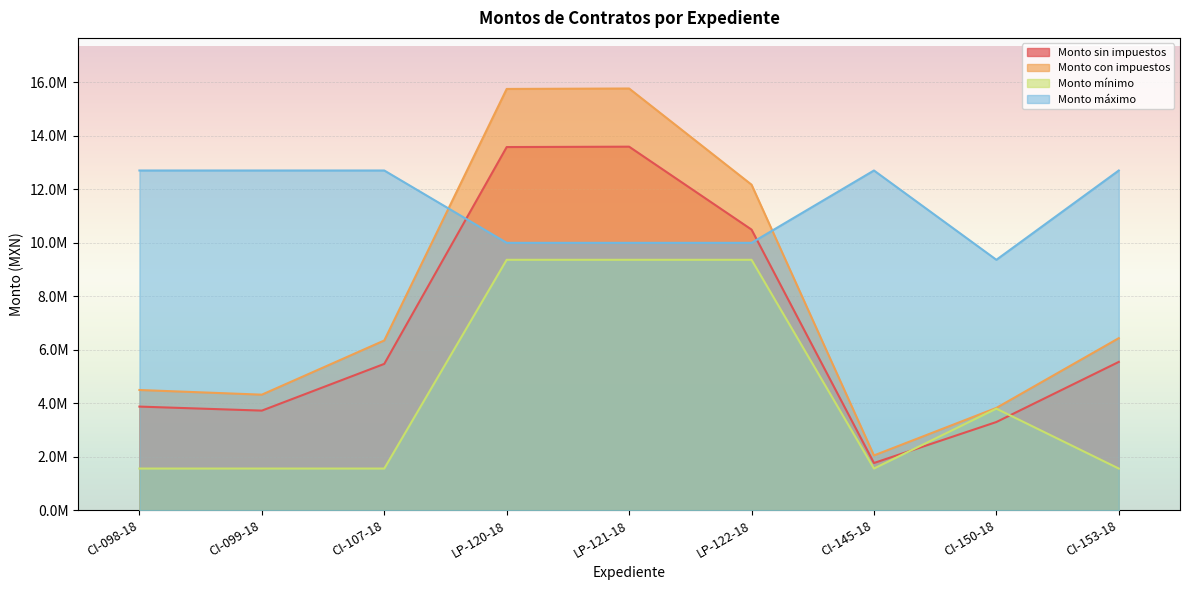

Reading left to right, list all the values displayed in this chart.

Monto sin impuestos: 3877057.1	3726617.7	5473693.5	13581664.8	13595875.0	10495640.6	1767650.7	3299978.3	5547880.0
Monto con impuestos: 4497386.3	4322876.6	6349484.4	15754731.2	15771215.0	12174943.1	2050474.8	3827974.9	6435540.9
Monto mínimo: 1560200.0	1560200.0	1560200.0	9366160.0	9366160.0	9366160.0	1560200.0	3799480.0	1560200.0
Monto máximo: 12705480.0	12705480.0	12705480.0	10000000.0	10000000.0	10000000.0	12705480.0	9366160.0	12705480.0